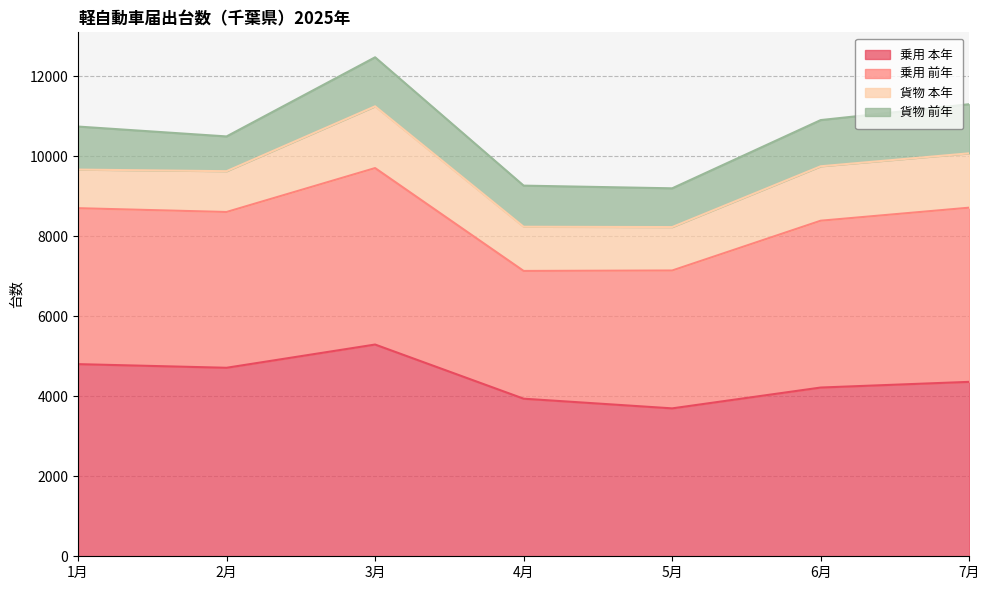

Reading left to right, transcribe all the data shown in this chart.

乗用 本年: 4804	4713	5294	3940	3698	4219	4361
乗用 前年: 3899	3895	4412	3194	3447	4171	4355
貨物 本年: 965	1020	1544	1105	1086	1361	1359
貨物 前年: 1076	869	1226	1028	969	1155	1228